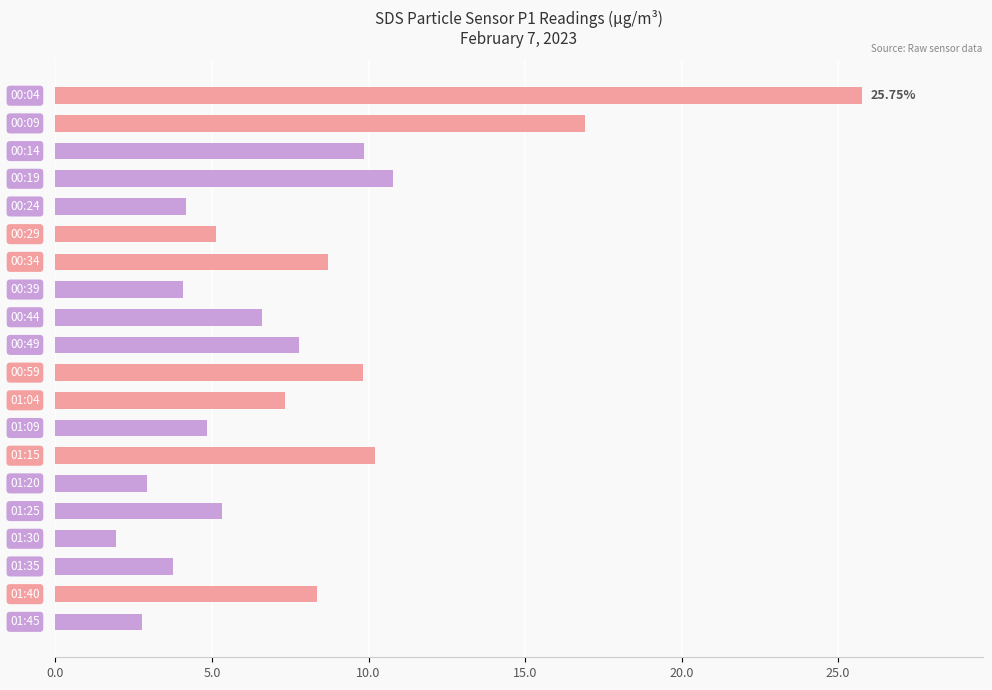

What is the difference between the maximum and minimum values?

23.8